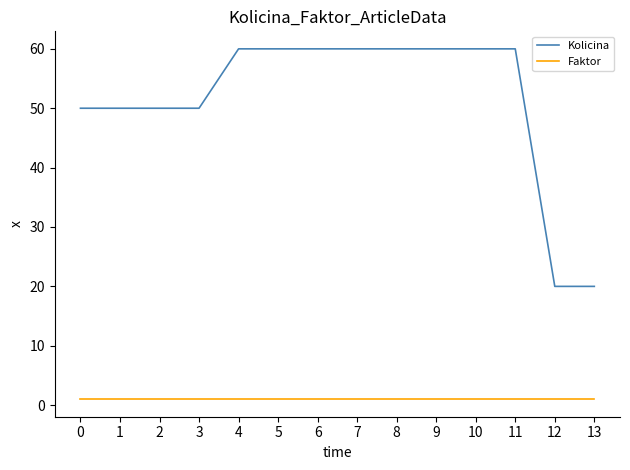

What is the greatest value displayed?

60